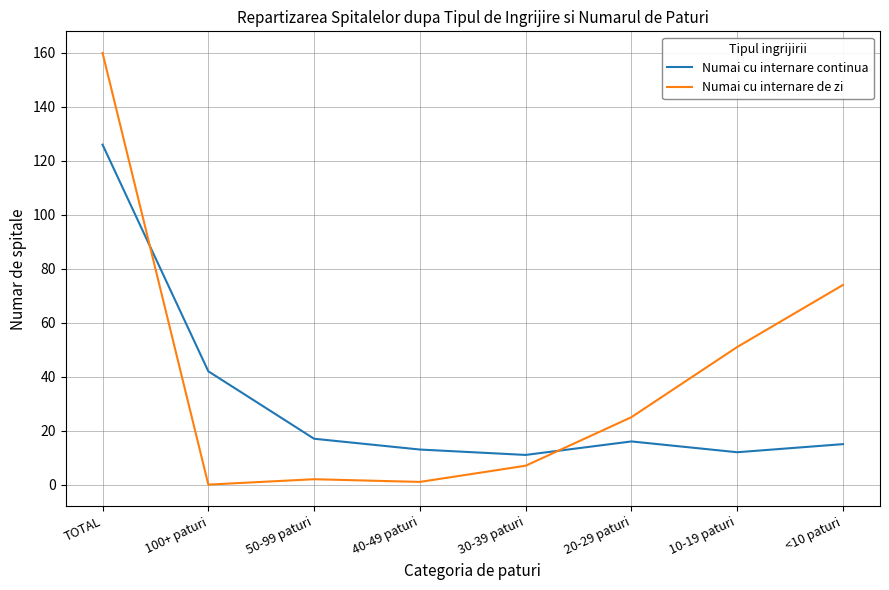

Which category has the highest value in the Numai cu internare de zi series?

TOTAL